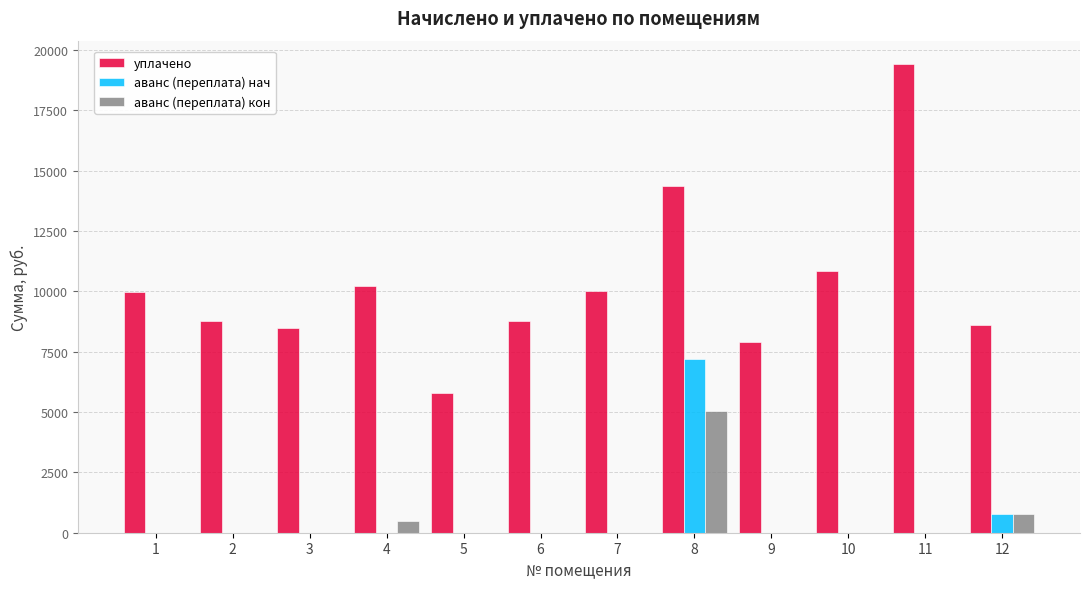

What is the highest value of the уплачено series?

19412.9